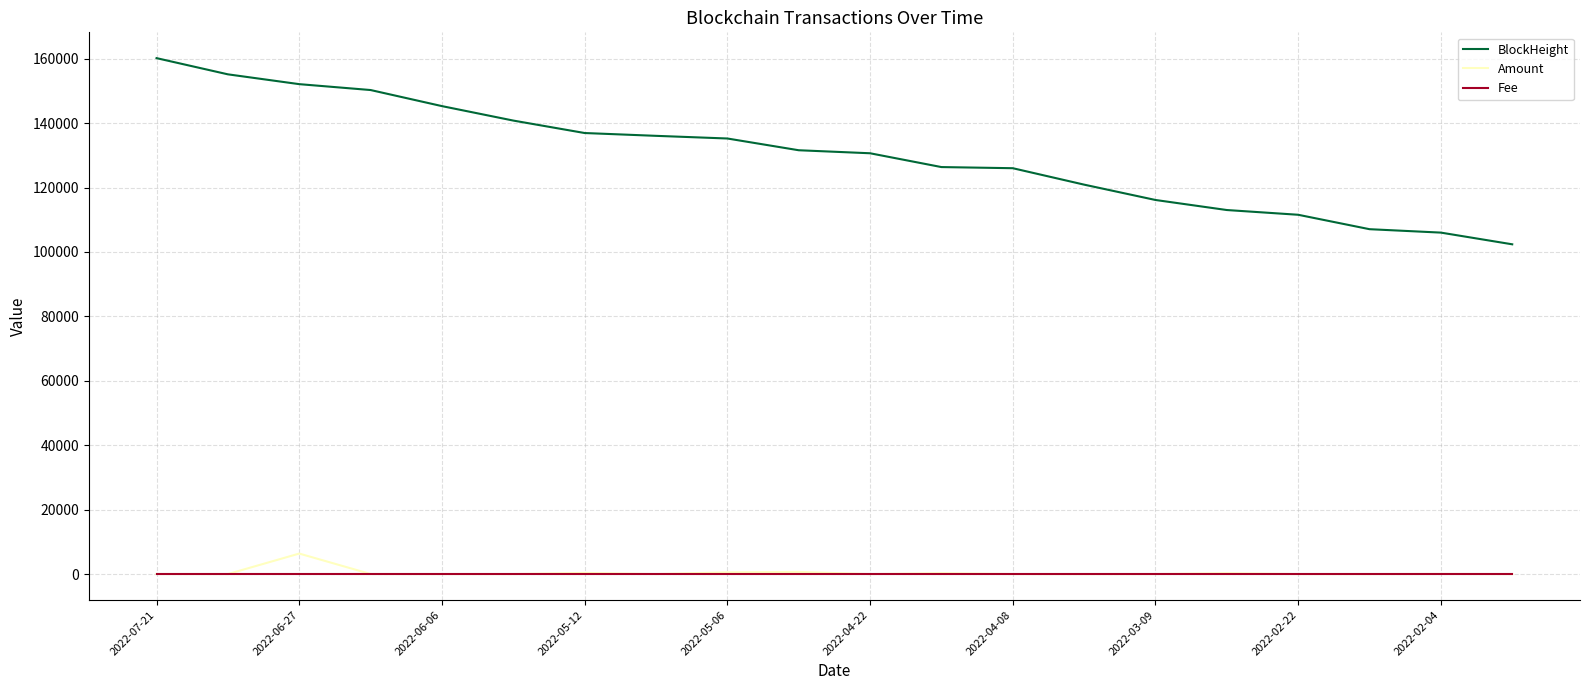

True or false: Fee and BlockHeight intersect in this chart.

False